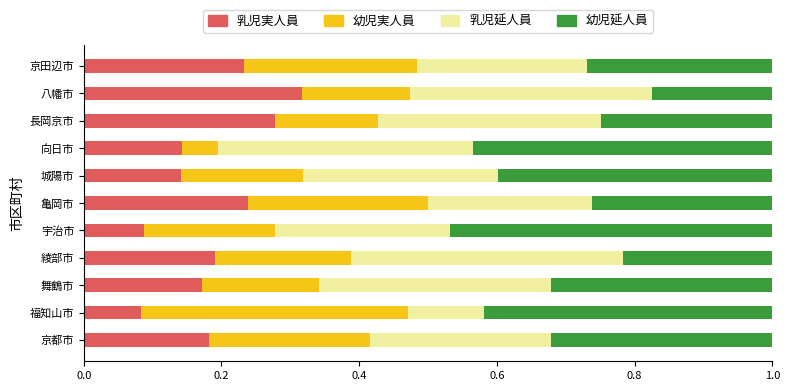

True or false: 乳児実人員 has a value of 0.1 at 長岡京市.

False